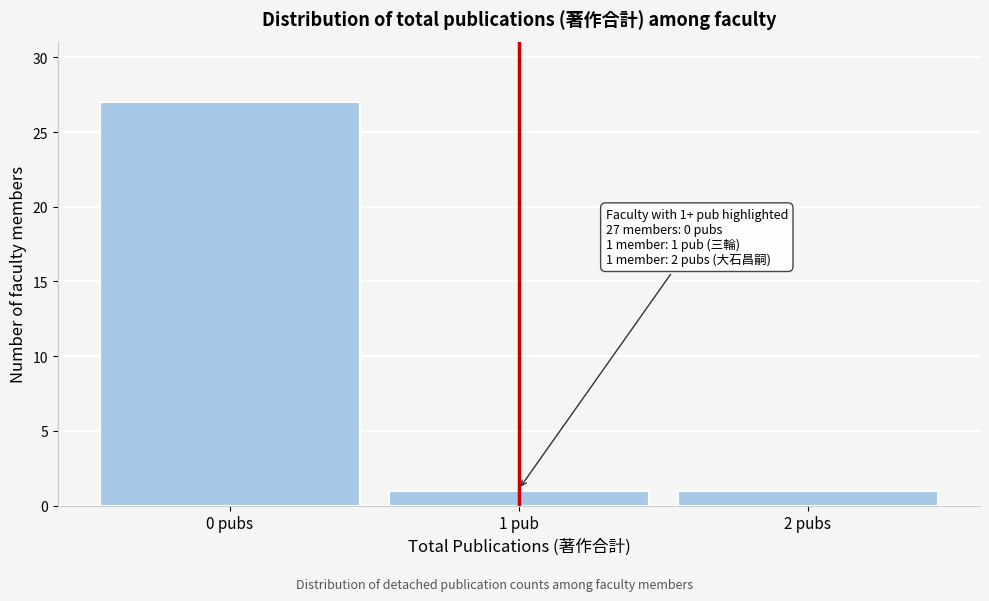

Reading left to right, what are all the values shown in this chart?

27	1	1